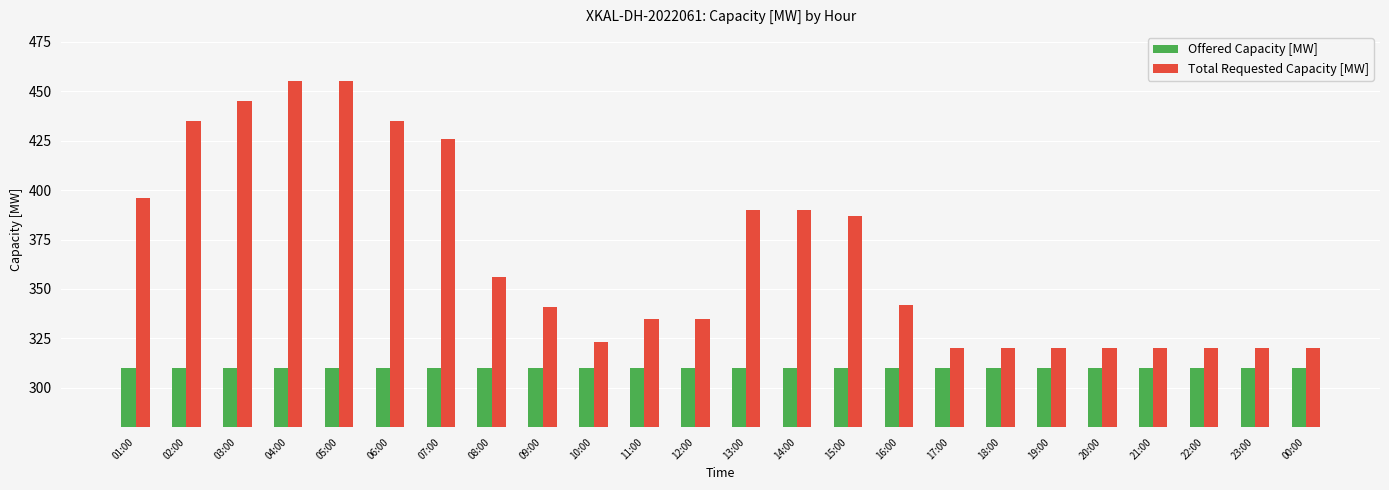

Reading left to right, what are all the values shown in this chart?

Offered Capacity [MW]: 01:00=310	02:00=310	03:00=310	04:00=310	05:00=310	06:00=310	07:00=310	08:00=310	09:00=310	10:00=310	11:00=310	12:00=310	13:00=310	14:00=310	15:00=310	16:00=310	17:00=310	18:00=310	19:00=310	20:00=310	21:00=310	22:00=310	23:00=310	00:00=310
Total Requested Capacity [MW]: 01:00=396	02:00=435	03:00=445	04:00=455	05:00=455	06:00=435	07:00=426	08:00=356	09:00=341	10:00=323	11:00=335	12:00=335	13:00=390	14:00=390	15:00=387	16:00=342	17:00=320	18:00=320	19:00=320	20:00=320	21:00=320	22:00=320	23:00=320	00:00=320